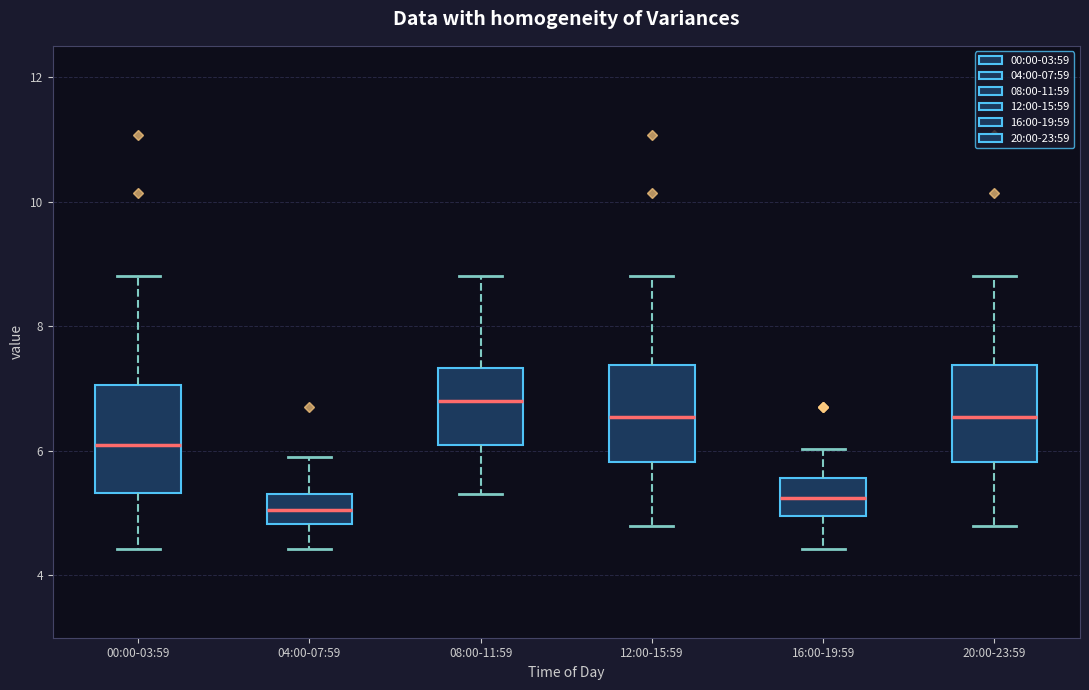

Reading left to right, transcribe this box plot: for each box, give where its median line is, the range the box spans, and where its two whiskers end, as read against the y-axis. The values are not printed on the chart, so give them approximately, as read against the axis.

00:00-03:59: median 6.2, box 5.4 to 7.0, whiskers 4.4 to 8.8
04:00-07:59: median 5.0, box 4.8 to 5.4, whiskers 4.4 to 6.0
08:00-11:59: median 6.8, box 6.2 to 7.4, whiskers 5.4 to 8.8
12:00-15:59: median 6.6, box 5.8 to 7.4, whiskers 4.8 to 8.8
16:00-19:59: median 5.2, box 5.0 to 5.6, whiskers 4.4 to 6.0
20:00-23:59: median 6.6, box 5.8 to 7.4, whiskers 4.8 to 8.8